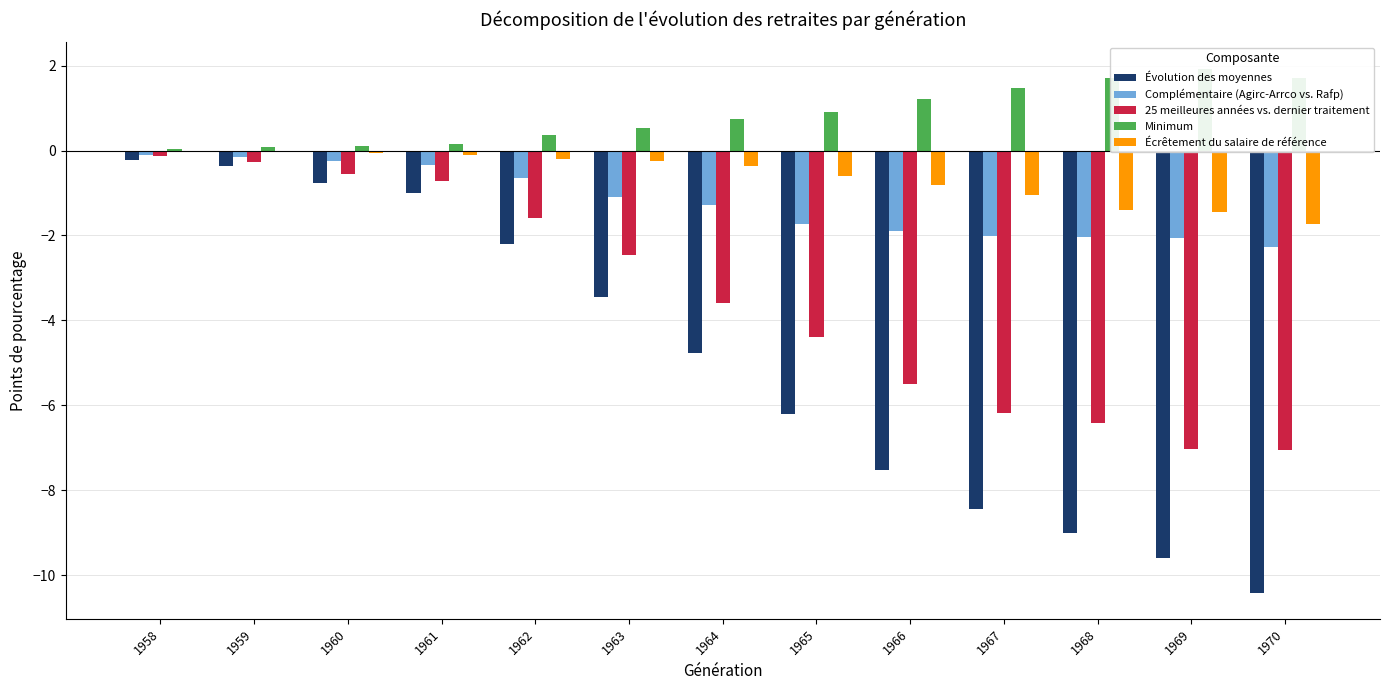

What are all the series names shown in the legend?

Évolution des moyennes, Complémentaire (Agirc-Arrco vs. Rafp), 25 meilleures années vs. dernier traitement, Minimum, Écrêtement du salaire de référence